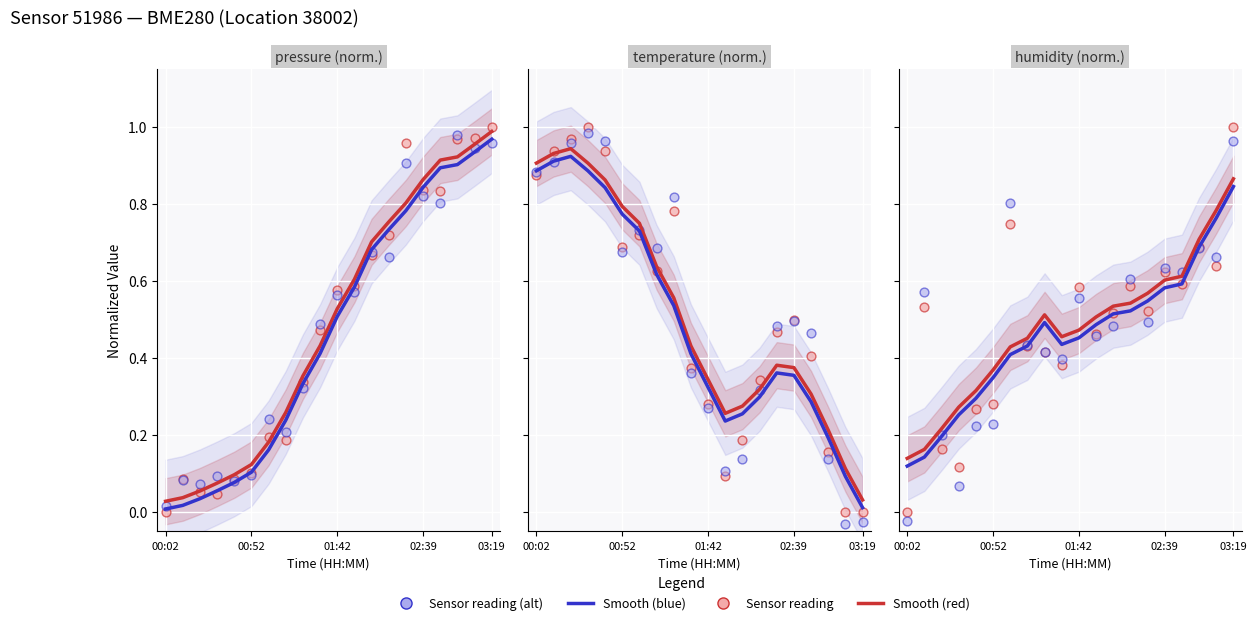

At how many categories does at least one series exceed 0?

20